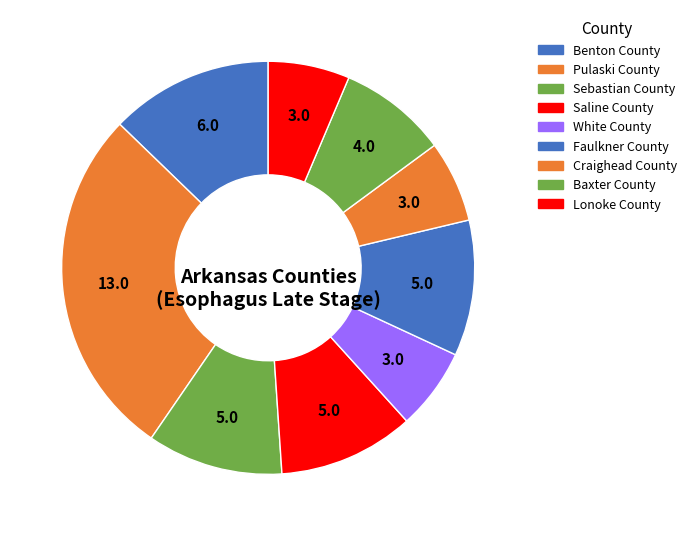

To the nearest percent, what portion does Baxter County represent?

9%